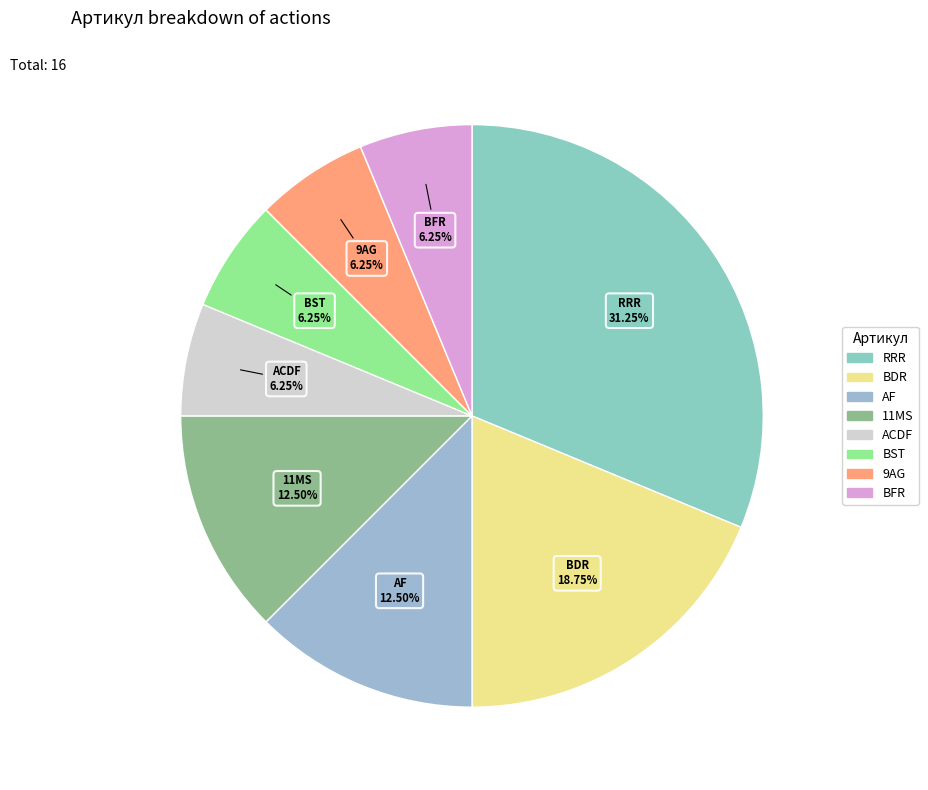

Is the sum of RRR and AF greater than half?

No